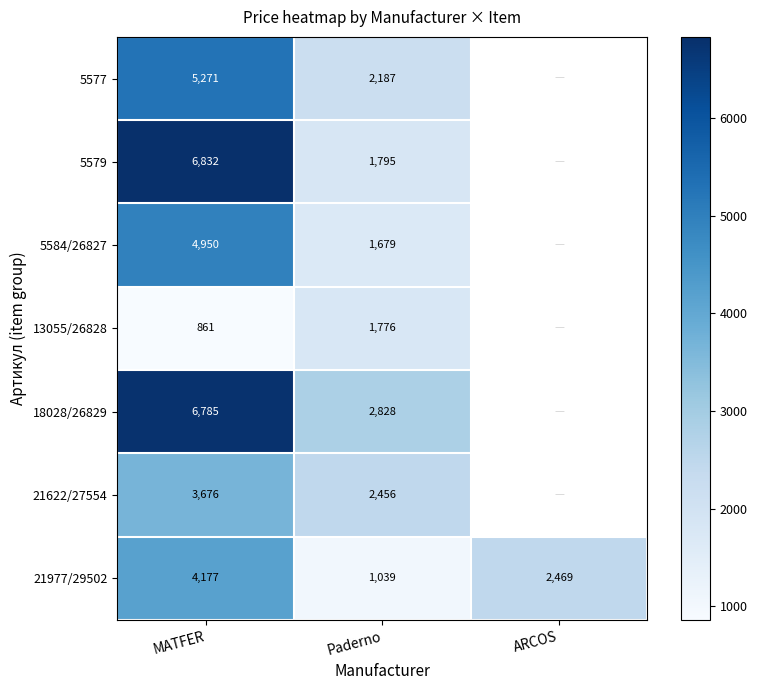

How many 21977/29502 values are between 1039 and 4177?

3